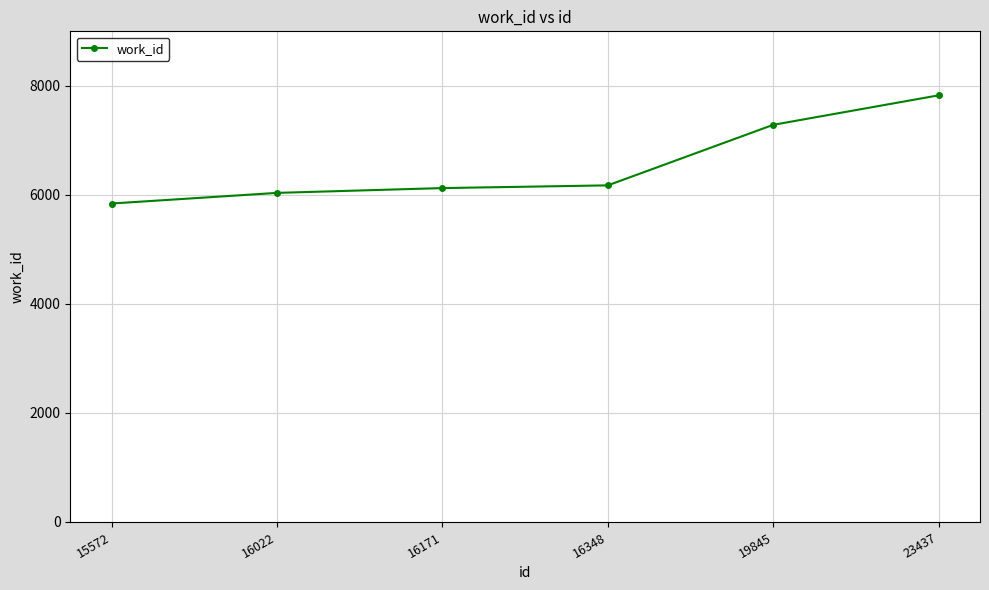

Which label corresponds to the largest value in the chart?

23437